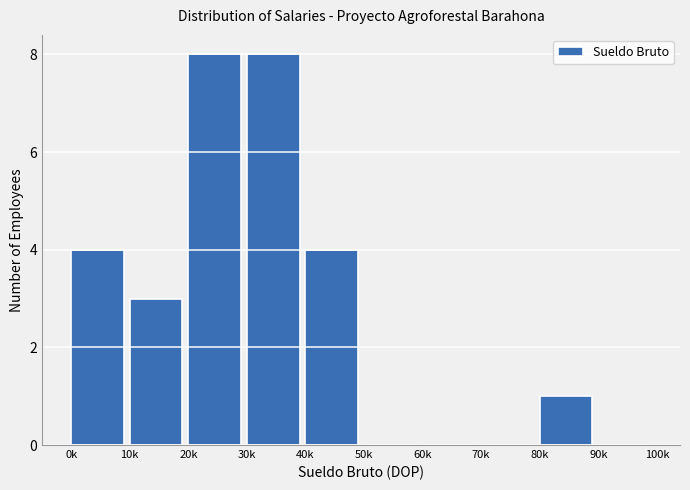

Reading left to right, transcribe all the data shown in this chart.

0k=4	10k=3	20k=8	30k=8	40k=4	50k=0	60k=0	70k=0	80k=1	90k=0